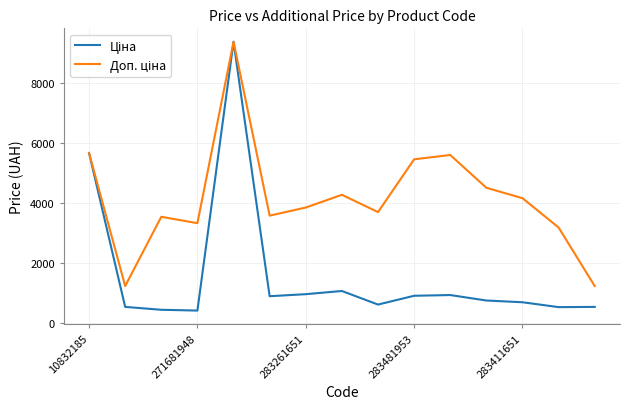

What is the maximum value shown in the chart?

9384.0